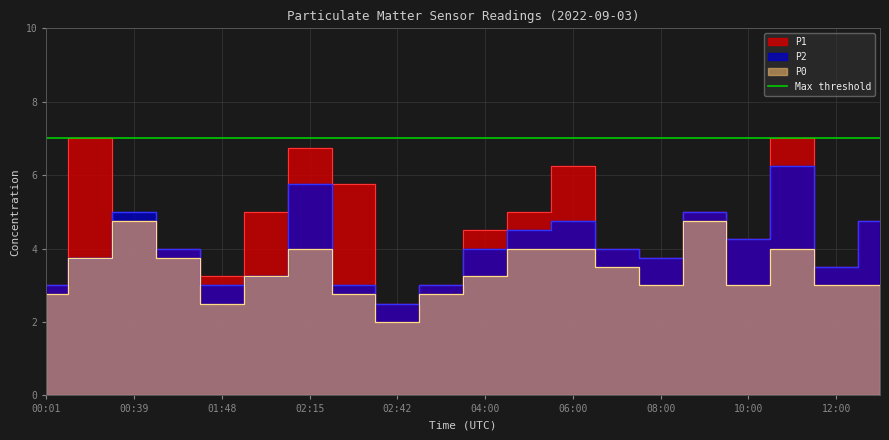

How many interior local peaks does the P2 series have?

5